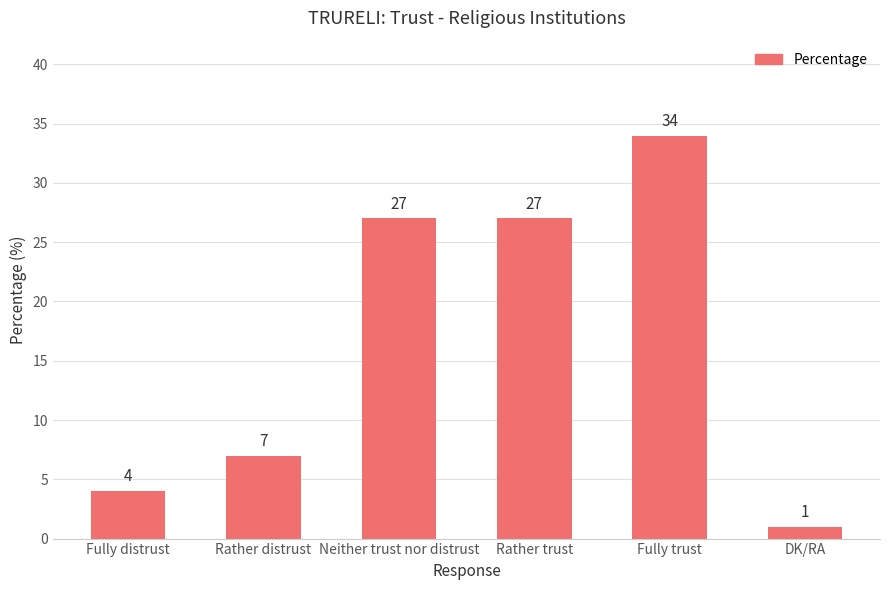

How many values are below 27?

3